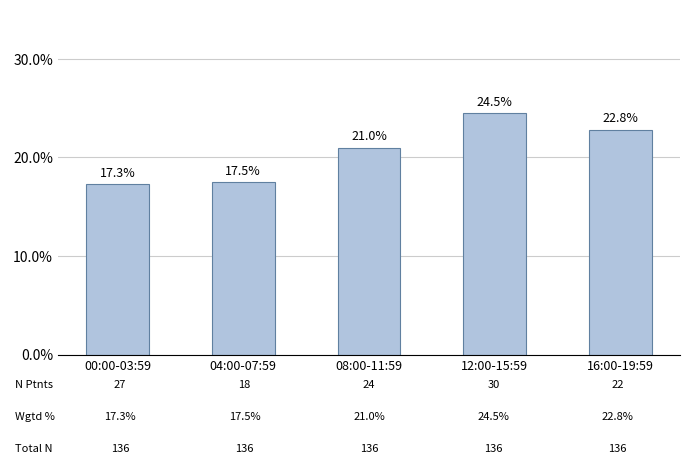

Which label corresponds to the largest value in the chart?

12:00-15:59